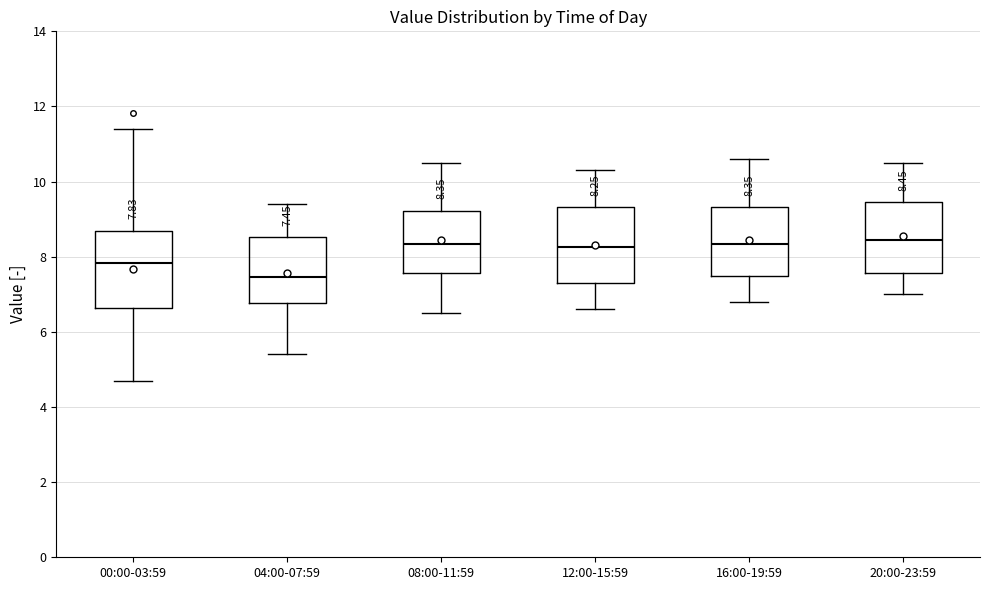

Which box's median line is the lowest?

04:00-07:59